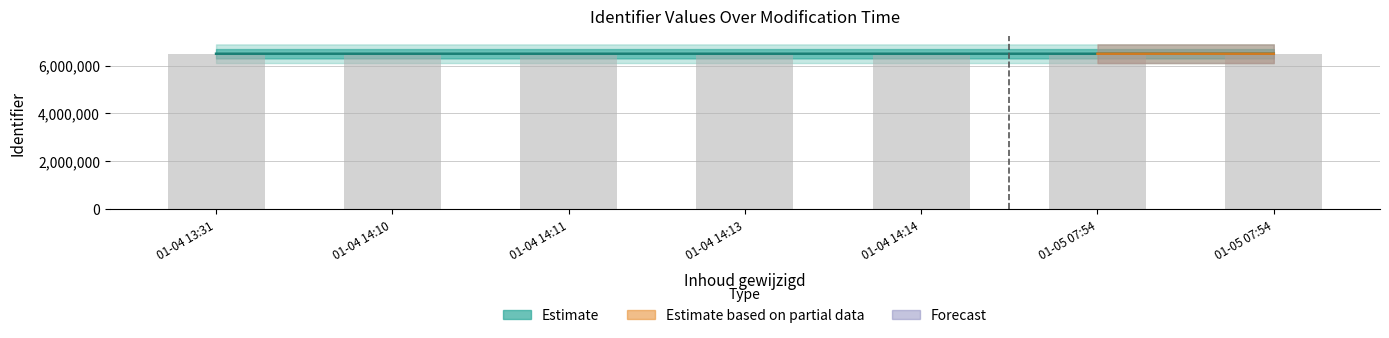

What is the difference between the maximum and minimum values?

84